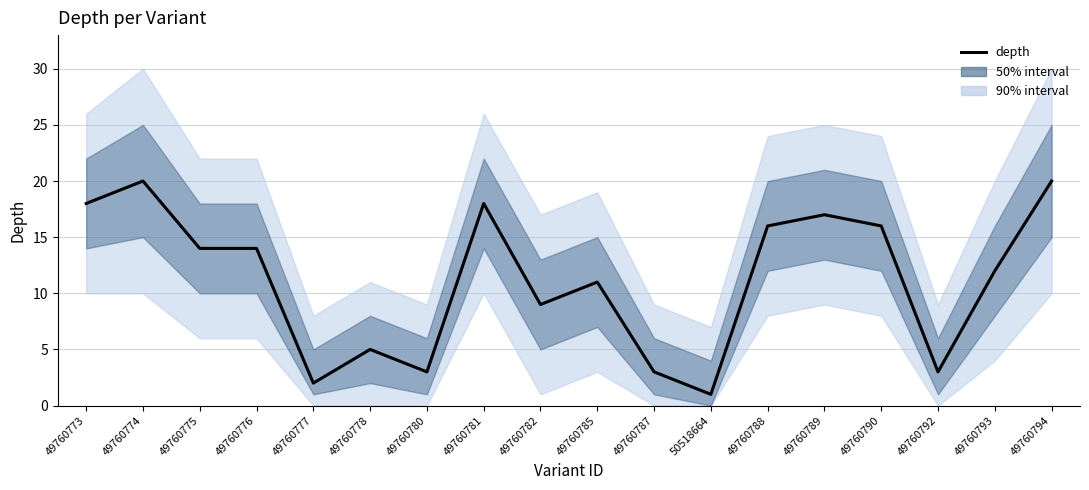

Which category has the lowest value across all series?

50518664